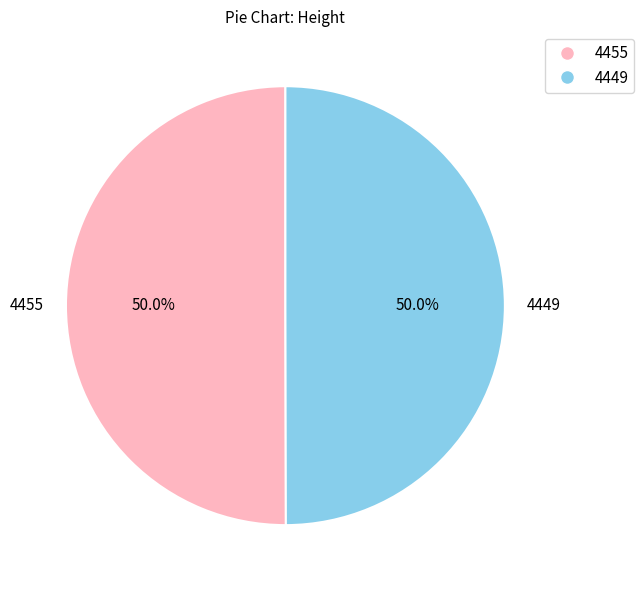

To the nearest percent, what portion does 4449 represent?

50%